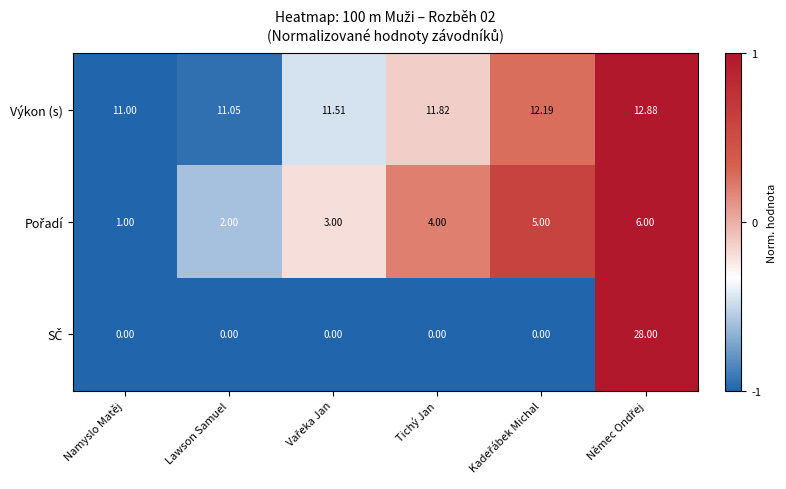

At which label is Výkon (s) closest to 11?

Namyslo Matěj